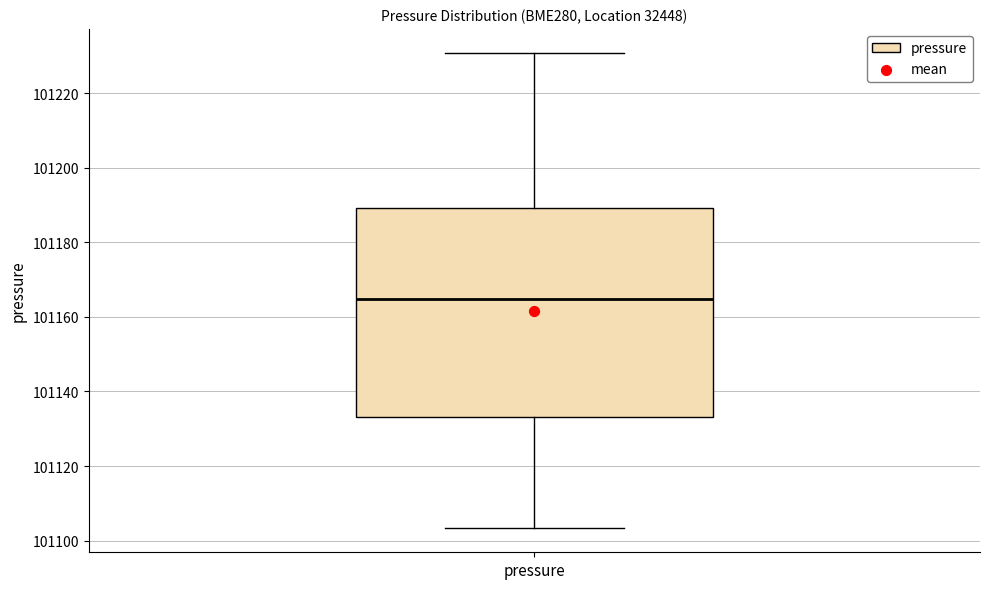

Where does the lower whisker of the box for pressure end on the y-axis? The values are not printed on the chart, so give them approximately, as read against the axis.

101104